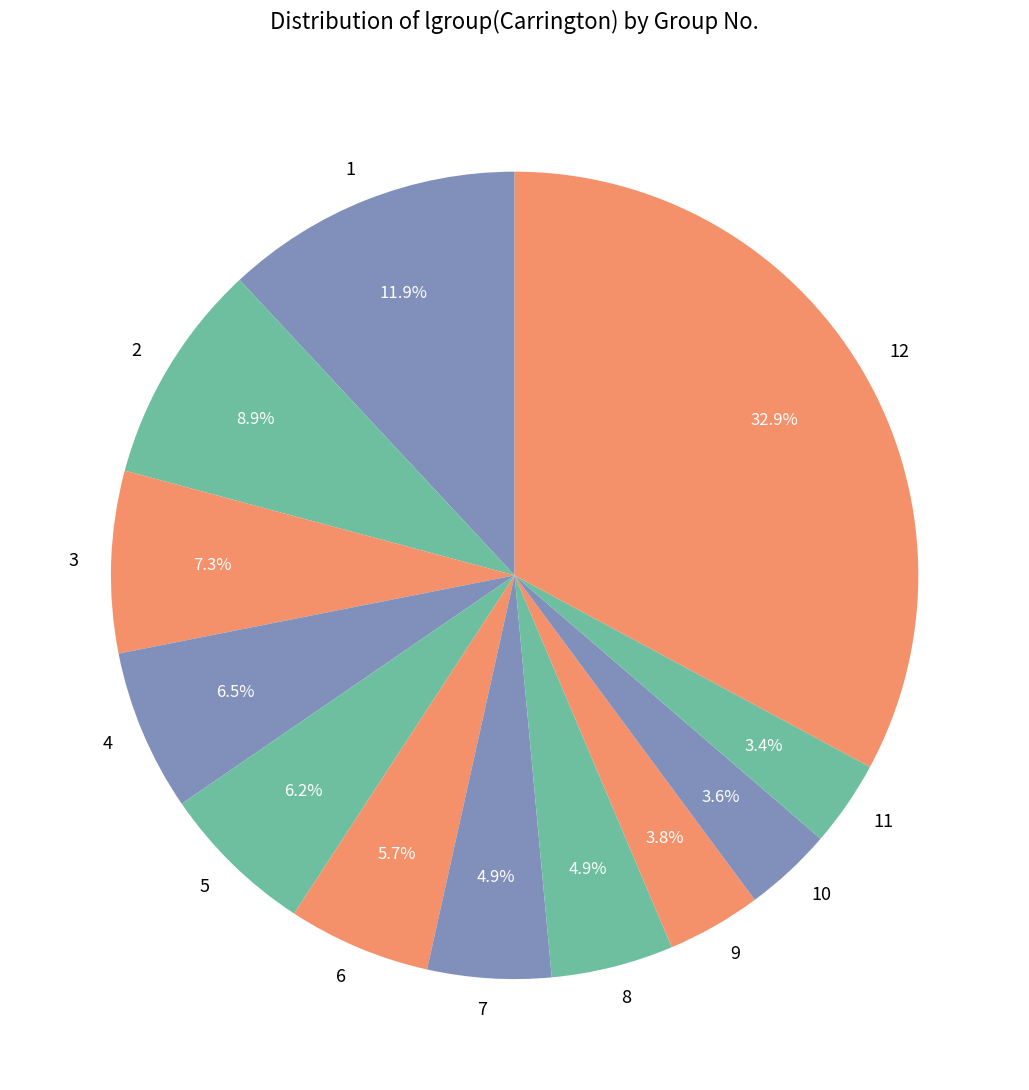

Does 9 account for over 50% of the chart?

No